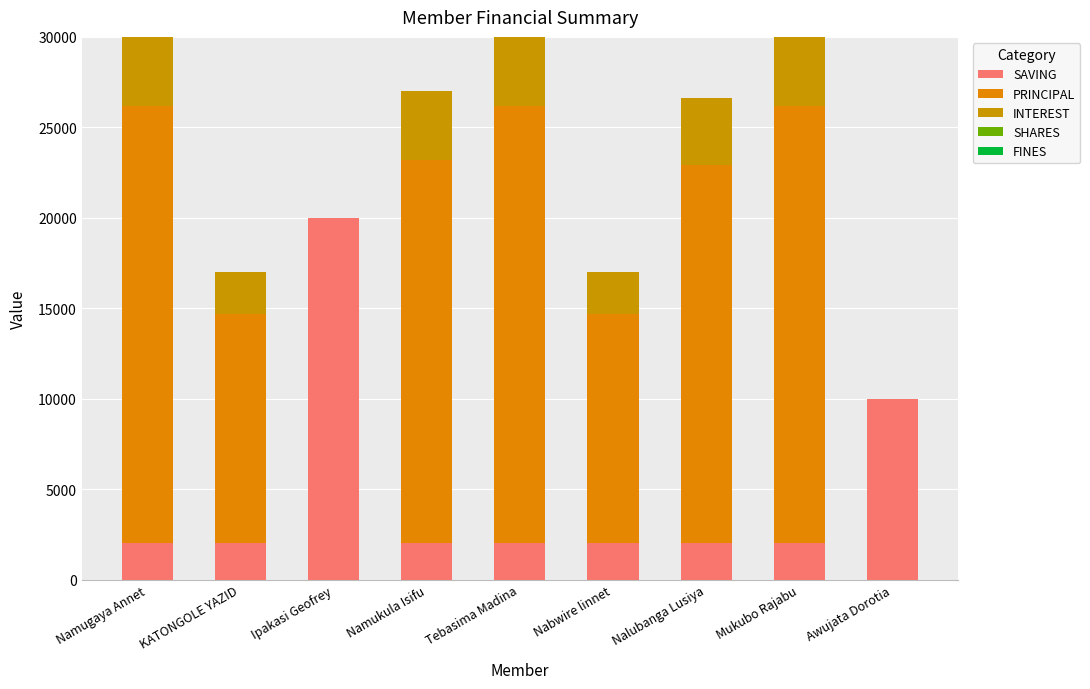

What is the sum of all PRINCIPAL values?

140100